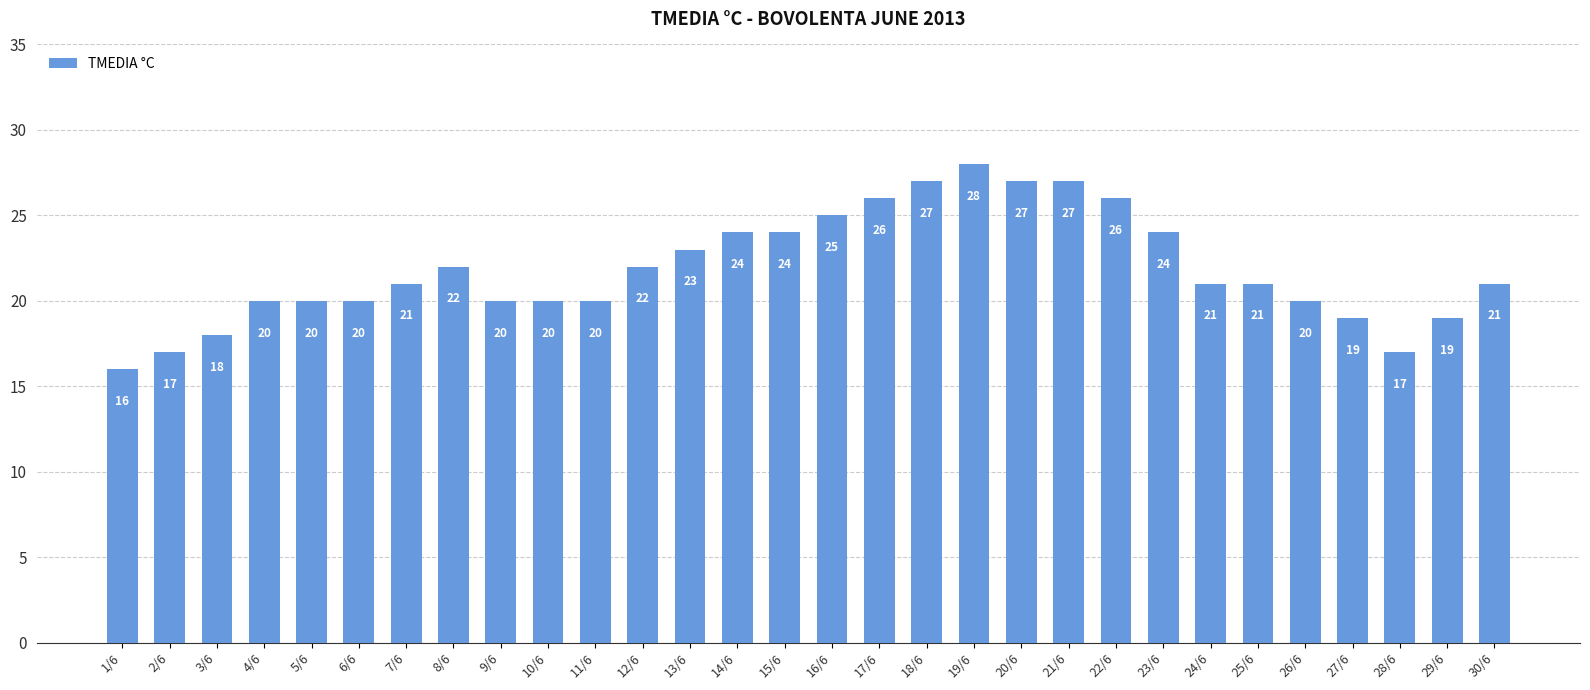

What is the approximate value at 20/6, to the nearest 5?

25